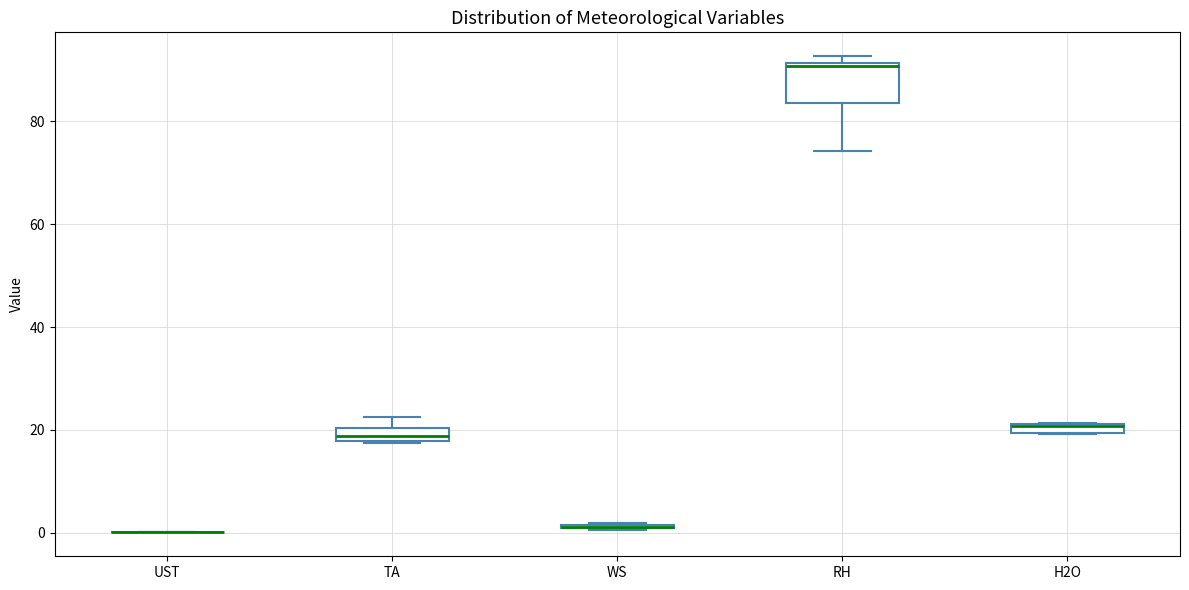

Where is the lower edge of the box for H2O on the y-axis? The values are not printed on the chart, so give them approximately, as read against the axis.

20